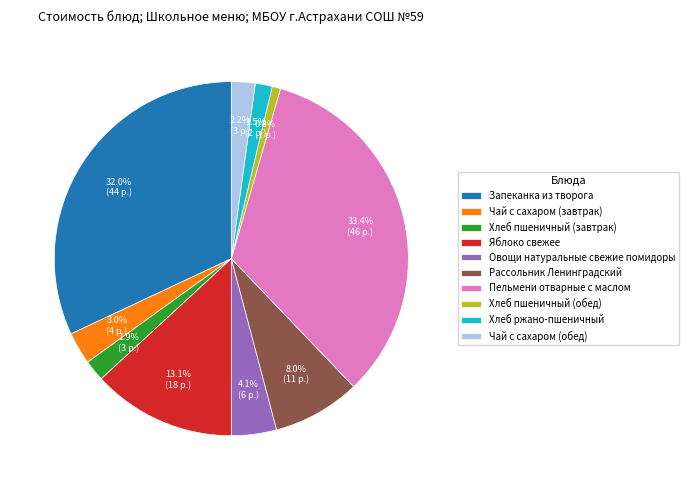

Does any single category account for the majority?

No